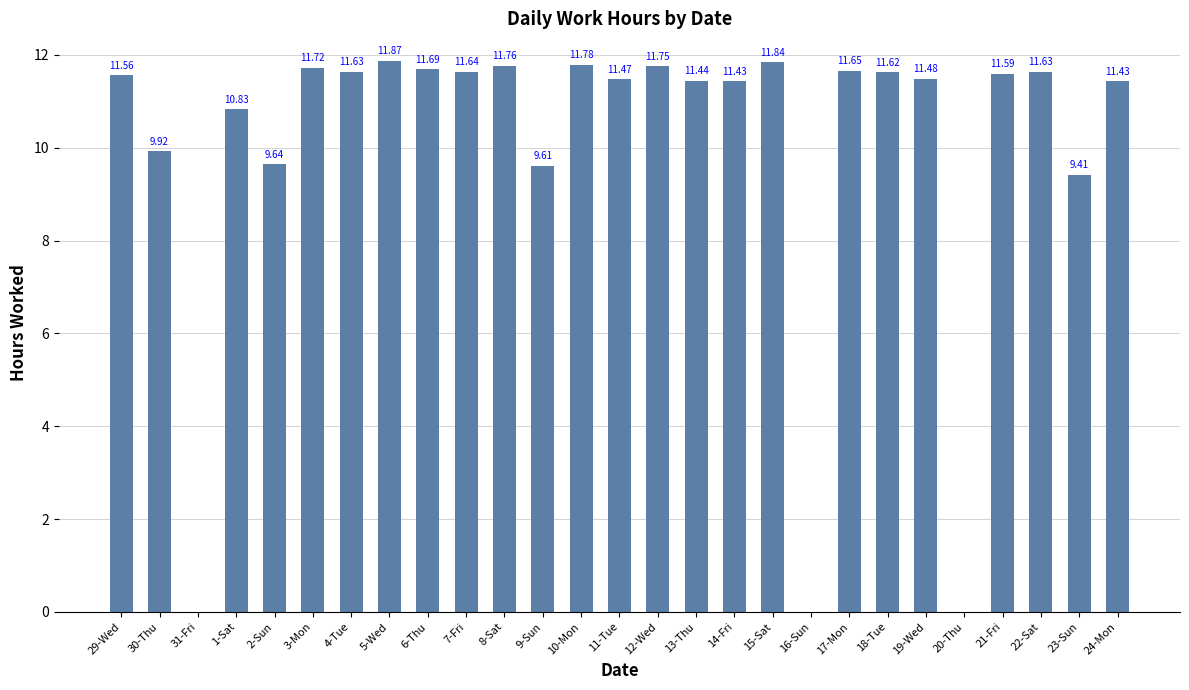

Which has a higher value, 11-Tue or 17-Mon?

17-Mon